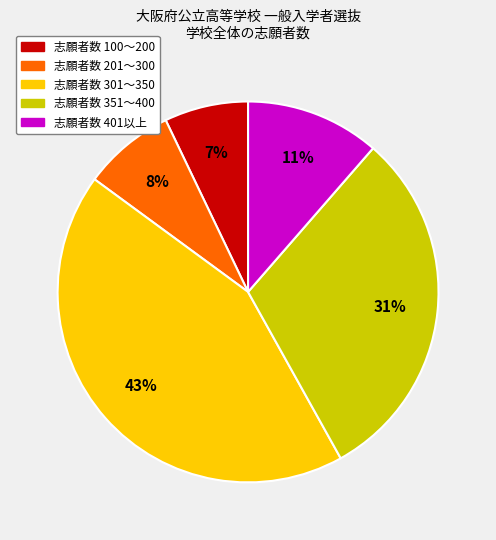

To the nearest percent, what is the difference between the largest and smallest slice percentages?

36%